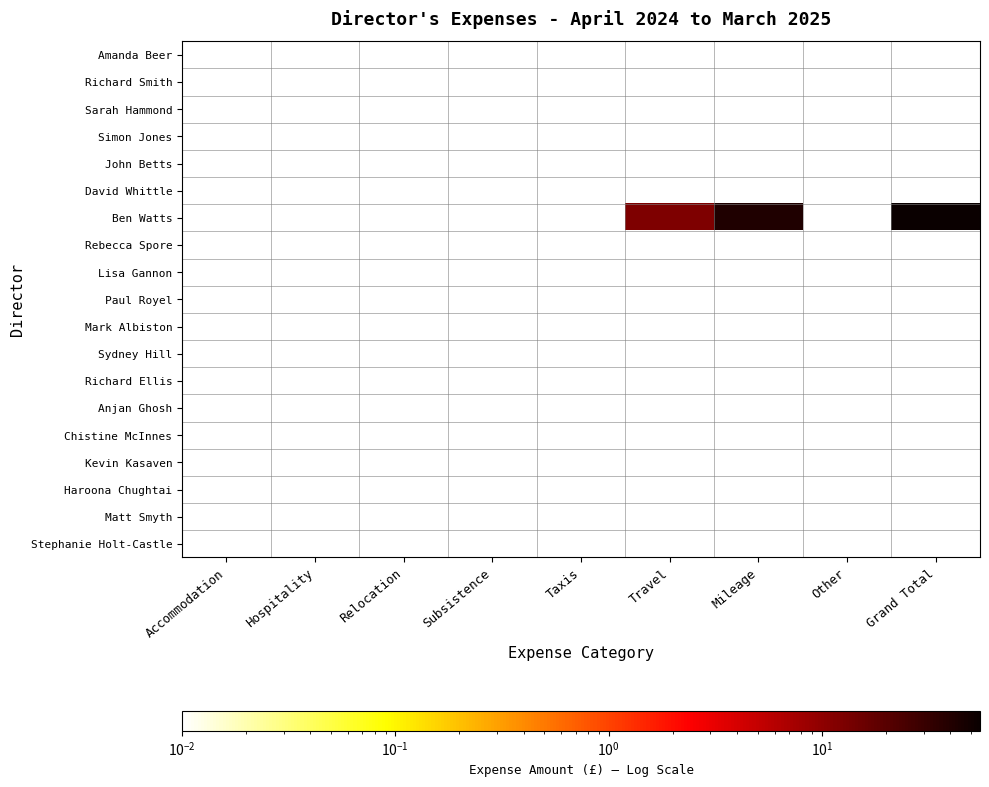

Reading left to right, transcribe all the data shown in this chart.

Amanda Beer: Accommodation=0.0	Hospitality=0.0	Relocation=0.0	Subsistence=0.0	Taxis=0.0	Travel=0.0	Mileage=0.0	Other=0.0	Grand Total=0.0
Richard Smith: Accommodation=0.0	Hospitality=0.0	Relocation=0.0	Subsistence=0.0	Taxis=0.0	Travel=0.0	Mileage=0.0	Other=0.0	Grand Total=0.0
Sarah Hammond: Accommodation=0.0	Hospitality=0.0	Relocation=0.0	Subsistence=0.0	Taxis=0.0	Travel=0.0	Mileage=0.0	Other=0.0	Grand Total=0.0
Simon Jones: Accommodation=0.0	Hospitality=0.0	Relocation=0.0	Subsistence=0.0	Taxis=0.0	Travel=0.0	Mileage=0.0	Other=0.0	Grand Total=0.0
John Betts: Accommodation=0.0	Hospitality=0.0	Relocation=0.0	Subsistence=0.0	Taxis=0.0	Travel=0.0	Mileage=0.0	Other=0.0	Grand Total=0.0
David Whittle: Accommodation=0.0	Hospitality=0.0	Relocation=0.0	Subsistence=0.0	Taxis=0.0	Travel=0.0	Mileage=0.0	Other=0.0	Grand Total=0.0
Ben Watts: Accommodation=0.0	Hospitality=0.0	Relocation=0.0	Subsistence=0.0	Taxis=0.0	Travel=12.3	Mileage=41.9	Other=0.0	Grand Total=54.2
Rebecca Spore: Accommodation=0.0	Hospitality=0.0	Relocation=0.0	Subsistence=0.0	Taxis=0.0	Travel=0.0	Mileage=0.0	Other=0.0	Grand Total=0.0
Lisa Gannon: Accommodation=0.0	Hospitality=0.0	Relocation=0.0	Subsistence=0.0	Taxis=0.0	Travel=0.0	Mileage=0.0	Other=0.0	Grand Total=0.0
Paul Royel: Accommodation=0.0	Hospitality=0.0	Relocation=0.0	Subsistence=0.0	Taxis=0.0	Travel=0.0	Mileage=0.0	Other=0.0	Grand Total=0.0
Mark Albiston: Accommodation=0.0	Hospitality=0.0	Relocation=0.0	Subsistence=0.0	Taxis=0.0	Travel=0.0	Mileage=0.0	Other=0.0	Grand Total=0.0
Sydney Hill: Accommodation=0.0	Hospitality=0.0	Relocation=0.0	Subsistence=0.0	Taxis=0.0	Travel=0.0	Mileage=0.0	Other=0.0	Grand Total=0.0
Richard Ellis: Accommodation=0.0	Hospitality=0.0	Relocation=0.0	Subsistence=0.0	Taxis=0.0	Travel=0.0	Mileage=0.0	Other=0.0	Grand Total=0.0
Anjan Ghosh: Accommodation=0.0	Hospitality=0.0	Relocation=0.0	Subsistence=0.0	Taxis=0.0	Travel=0.0	Mileage=0.0	Other=0.0	Grand Total=0.0
Chistine McInnes: Accommodation=0.0	Hospitality=0.0	Relocation=0.0	Subsistence=0.0	Taxis=0.0	Travel=0.0	Mileage=0.0	Other=0.0	Grand Total=0.0
Kevin Kasaven: Accommodation=0.0	Hospitality=0.0	Relocation=0.0	Subsistence=0.0	Taxis=0.0	Travel=0.0	Mileage=0.0	Other=0.0	Grand Total=0.0
Haroona Chughtai: Accommodation=0.0	Hospitality=0.0	Relocation=0.0	Subsistence=0.0	Taxis=0.0	Travel=0.0	Mileage=0.0	Other=0.0	Grand Total=0.0
Matt Smyth: Accommodation=0.0	Hospitality=0.0	Relocation=0.0	Subsistence=0.0	Taxis=0.0	Travel=0.0	Mileage=0.0	Other=0.0	Grand Total=0.0
Stephanie Holt-Castle: Accommodation=0.0	Hospitality=0.0	Relocation=0.0	Subsistence=0.0	Taxis=0.0	Travel=0.0	Mileage=0.0	Other=0.0	Grand Total=0.0